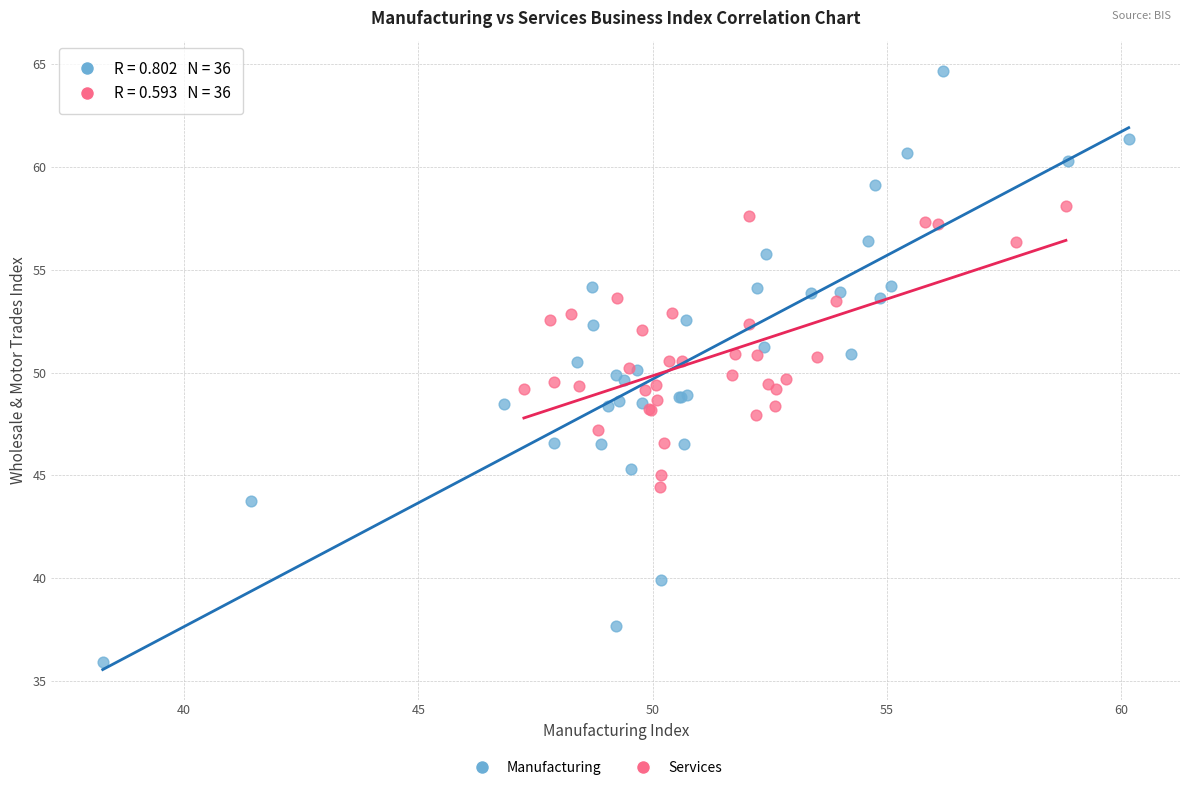

Which series reaches the minimum Y coordinate?

Manufacturing